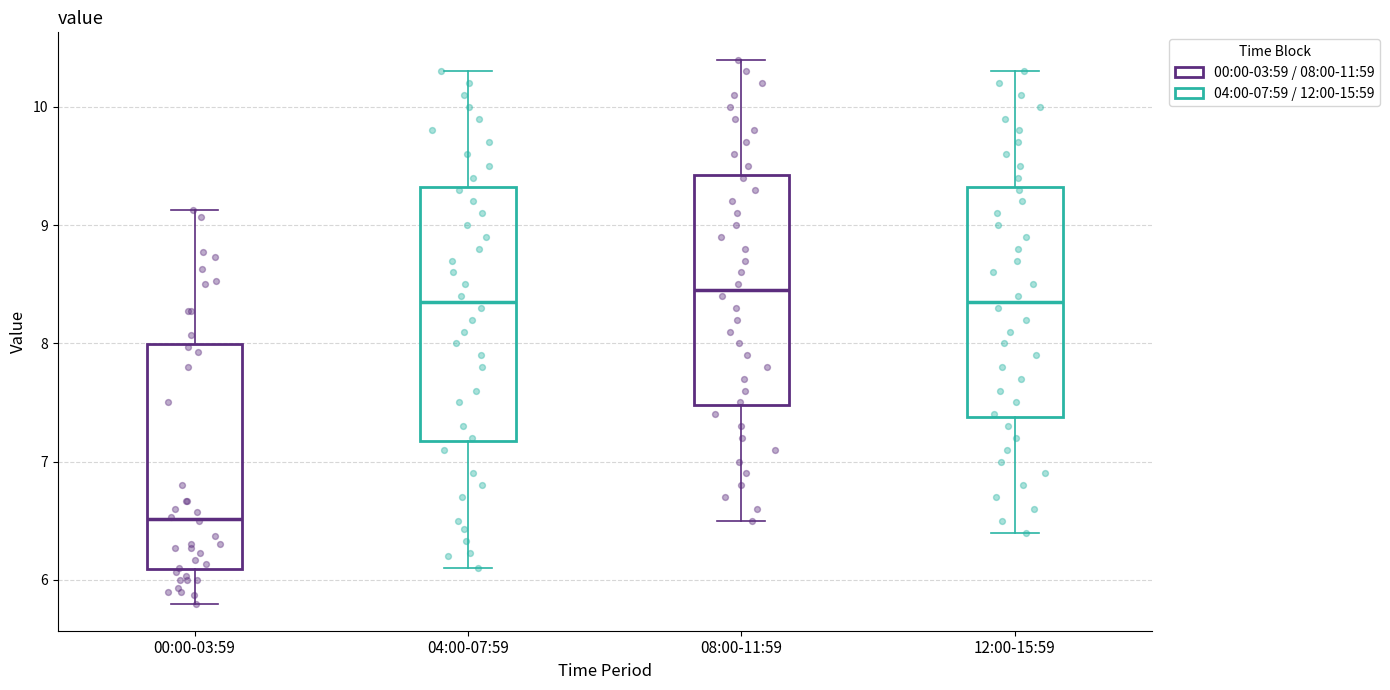

Reading left to right, read every box against the y-axis: the position of its median line, the range the box covers, and the ends of its whiskers. The values are not printed on the chart, so give them approximately, as read against the axis.

00:00-03:59: median 6.5, box 6.1 to 8.0, whiskers 5.8 to 9.1
04:00-07:59: median 8.4, box 7.2 to 9.3, whiskers 6.1 to 10.3
08:00-11:59: median 8.5, box 7.5 to 9.4, whiskers 6.5 to 10.4
12:00-15:59: median 8.4, box 7.4 to 9.3, whiskers 6.4 to 10.3